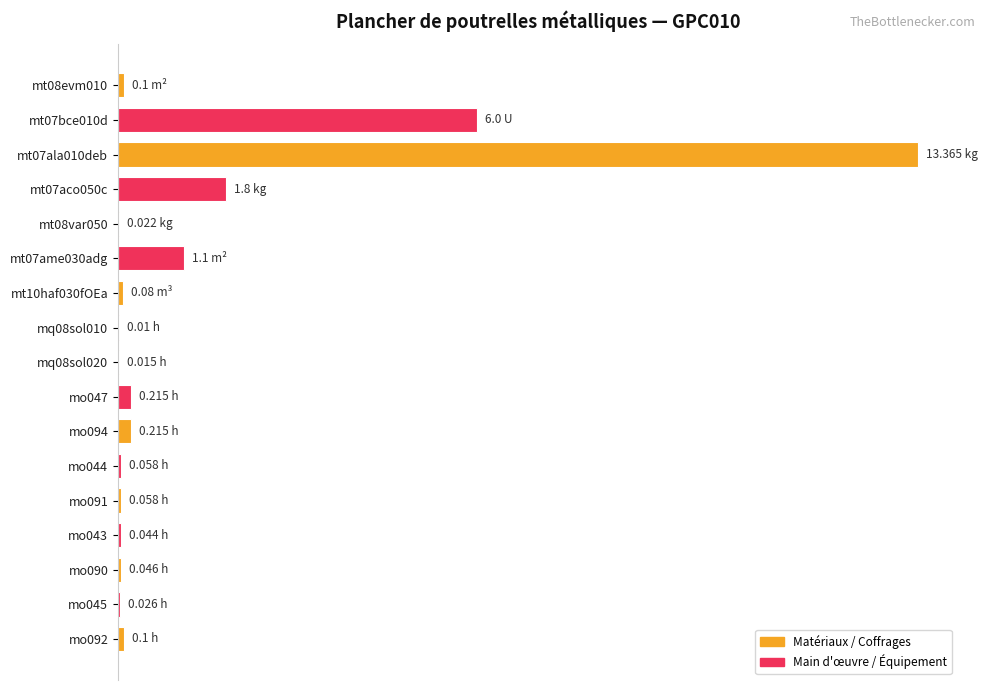

Are the bars grouped side by side (vs. stacked)?

No